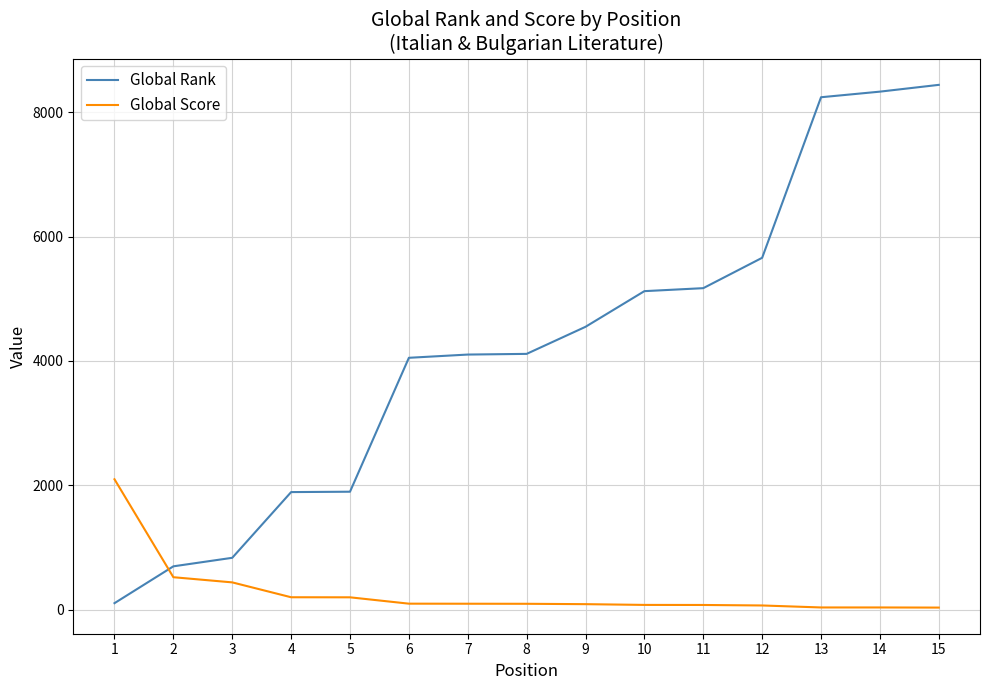

What is the highest value of the Global Score series?

2099